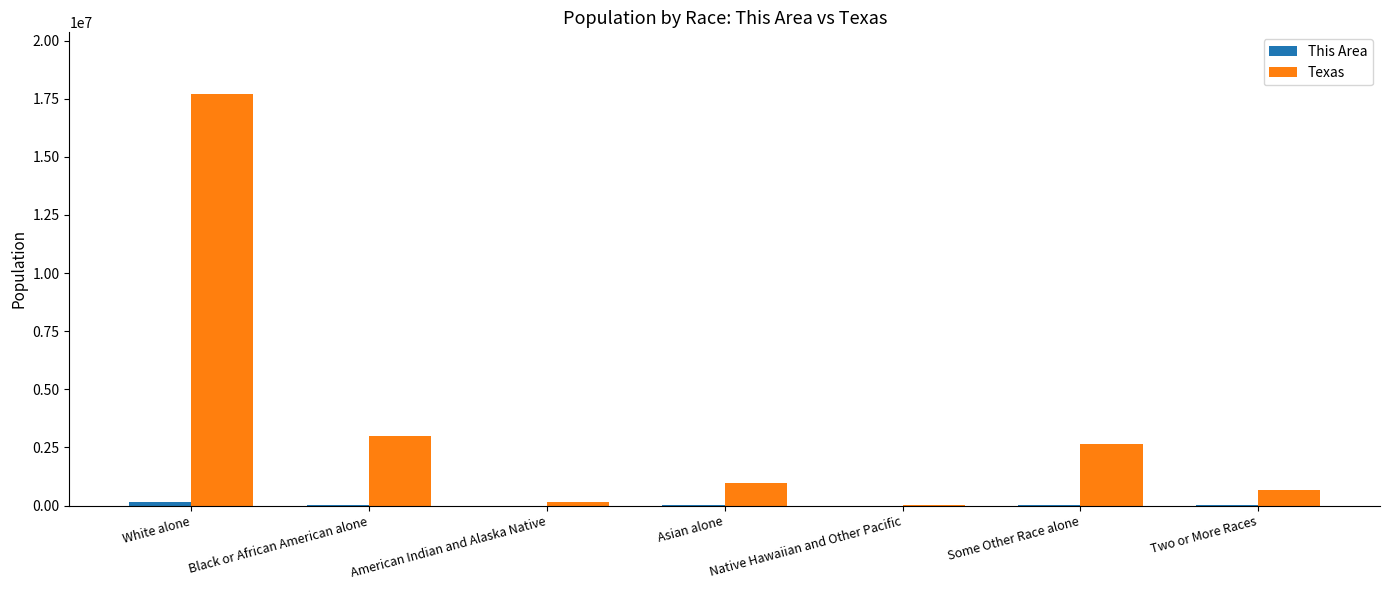

True or false: Texas has a value of 1547027 at Some Other Race alone.

False